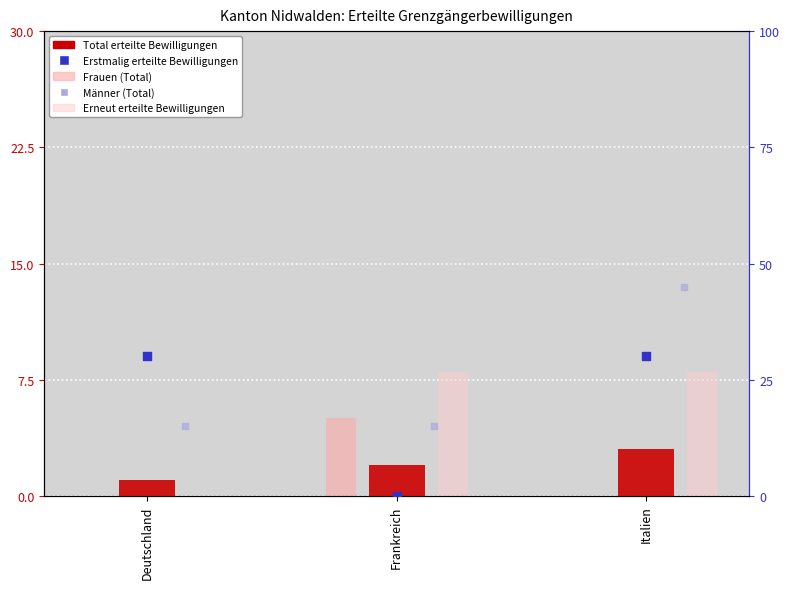

Which series has the widest spread of Y values?

Erstmalig erteilte Bewilligungen